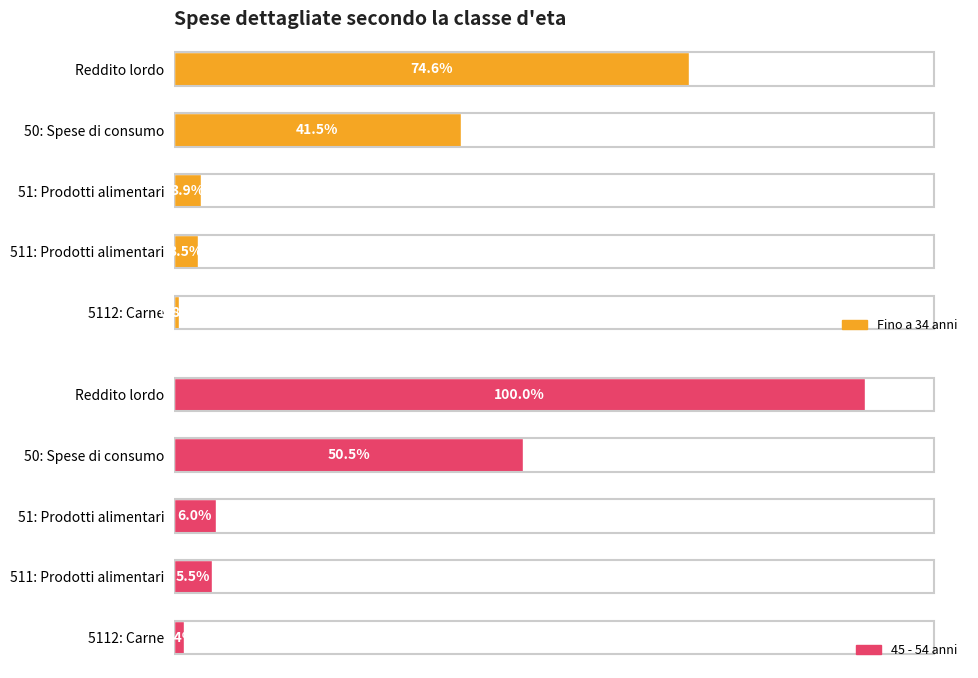

Rank the series by their maximum value, from highest to lowest.

45 - 54 anni, Fino a 34 anni